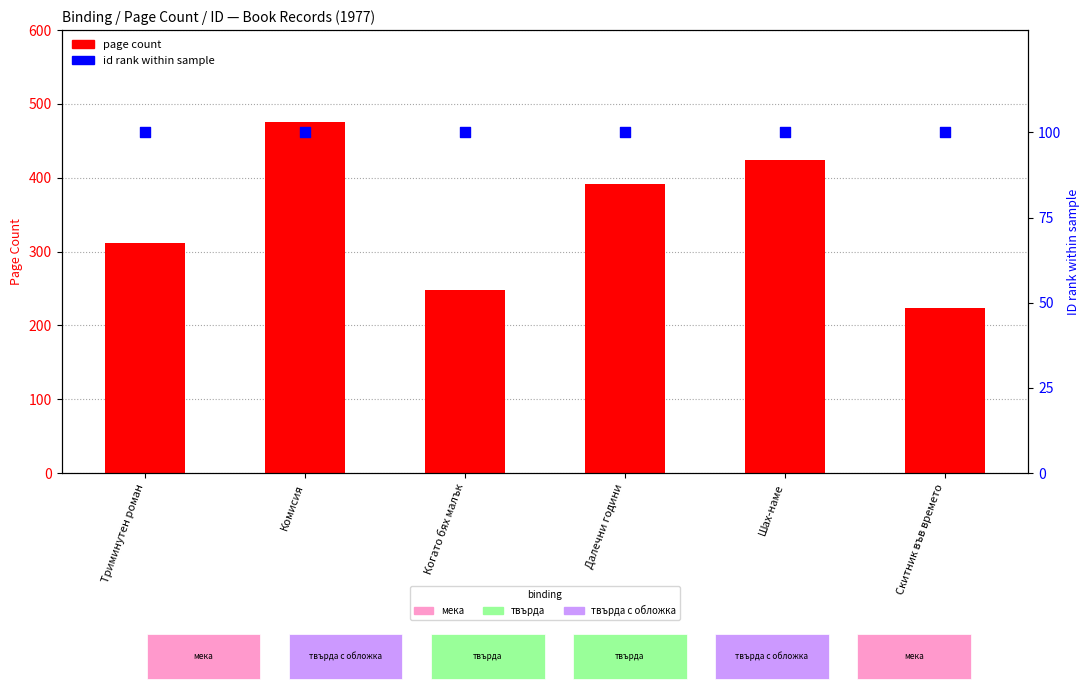

Which series contains the highest Y value?

page count